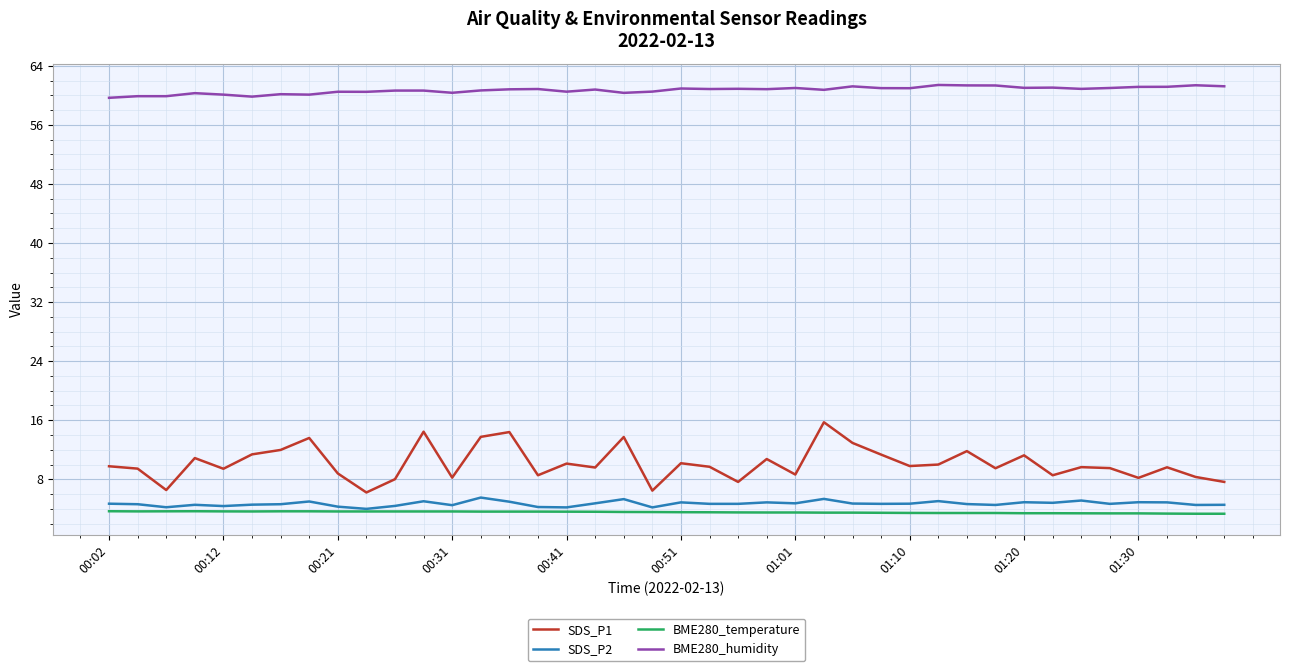

Which series has the widest spread of values?

SDS_P1